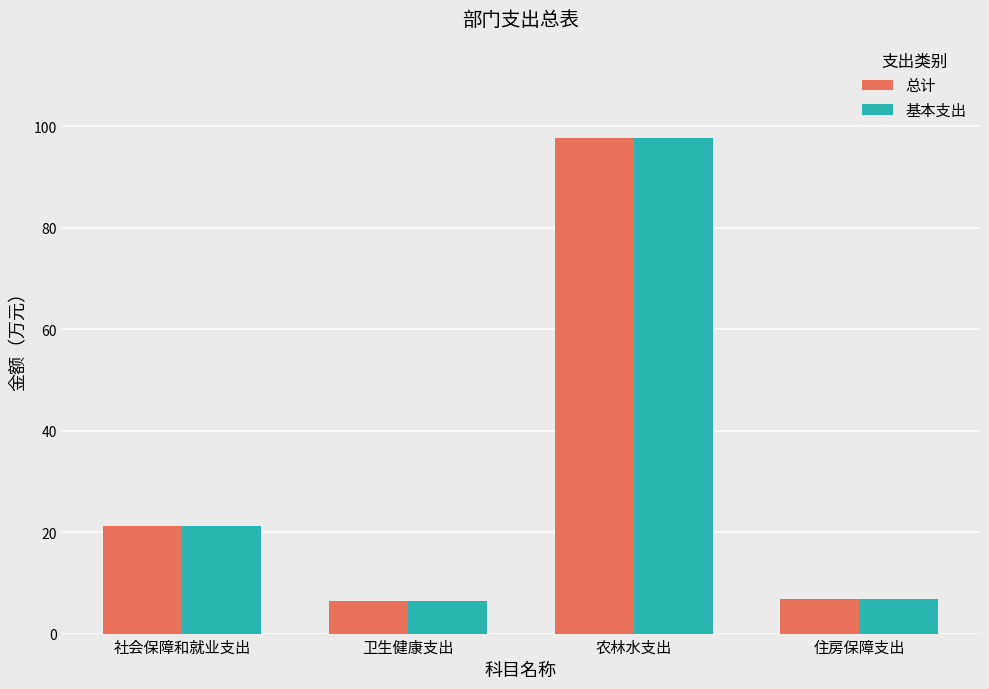

What is the difference between the maximum and minimum values in the 基本支出 series?

91.3